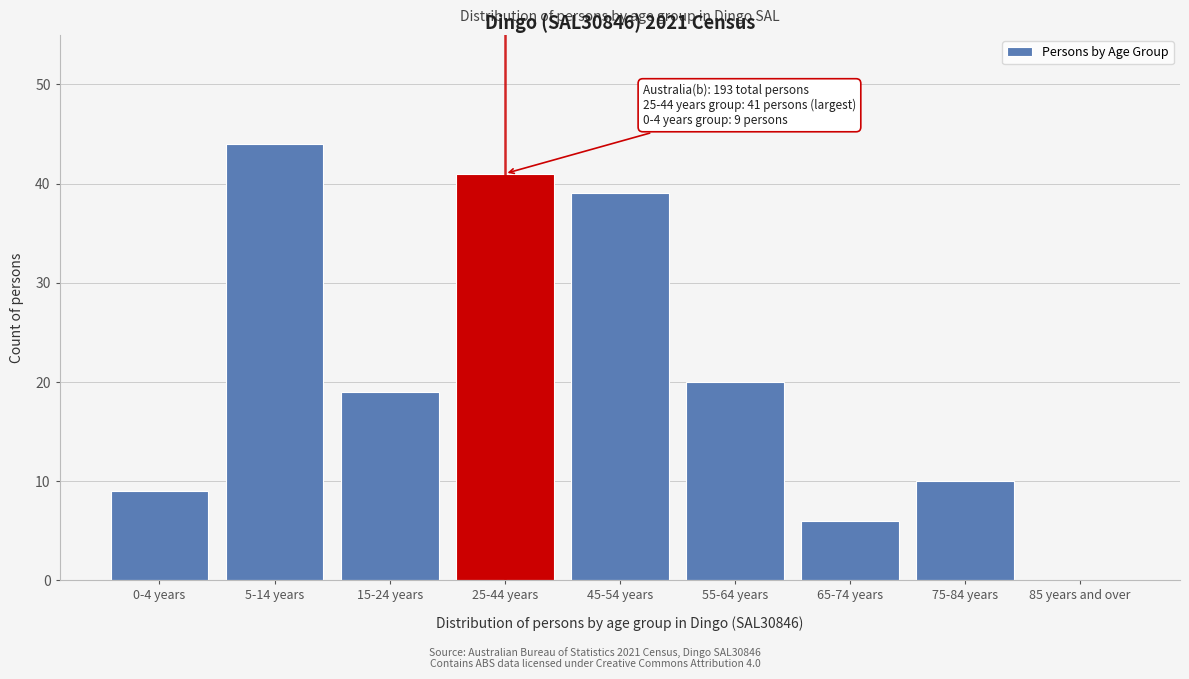

Reading left to right, list all the values displayed in this chart.

0-4 years=9	5-14 years=44	15-24 years=19	25-44 years=41	45-54 years=39	55-64 years=20	65-74 years=6	75-84 years=10	85 years and over=0